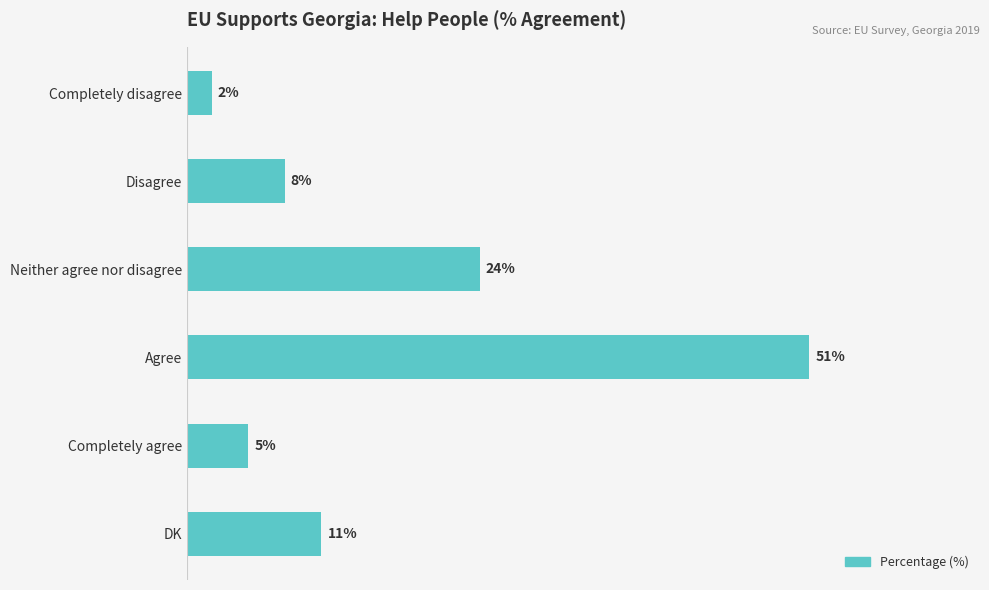

Which label corresponds to the largest value in the chart?

Agree